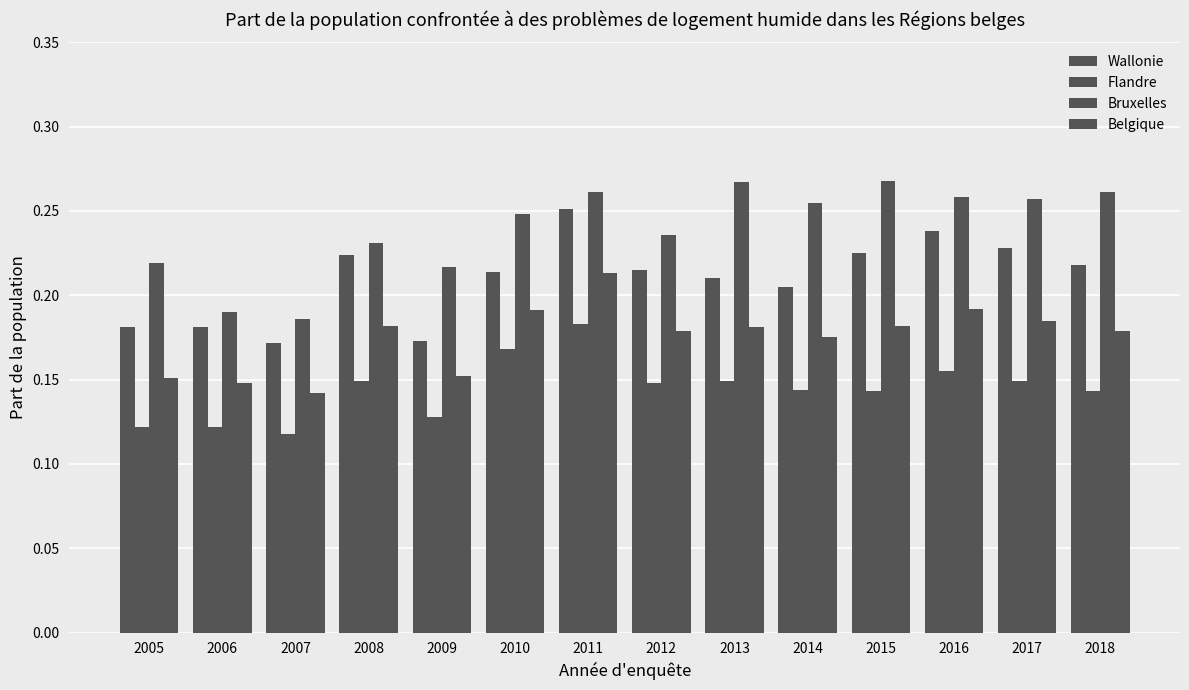

Which series changed the most between 2010 and 2017?

Flandre